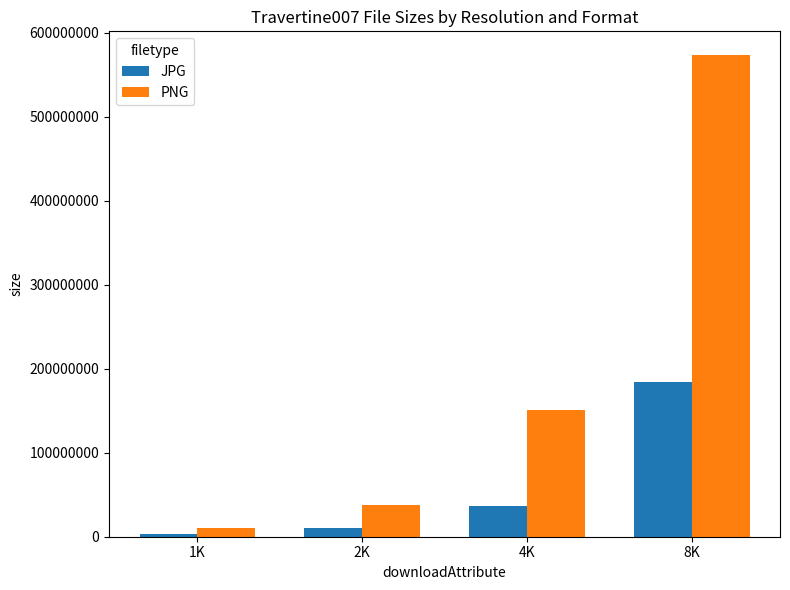

Rank the series by their average value, from highest to lowest.

PNG, JPG